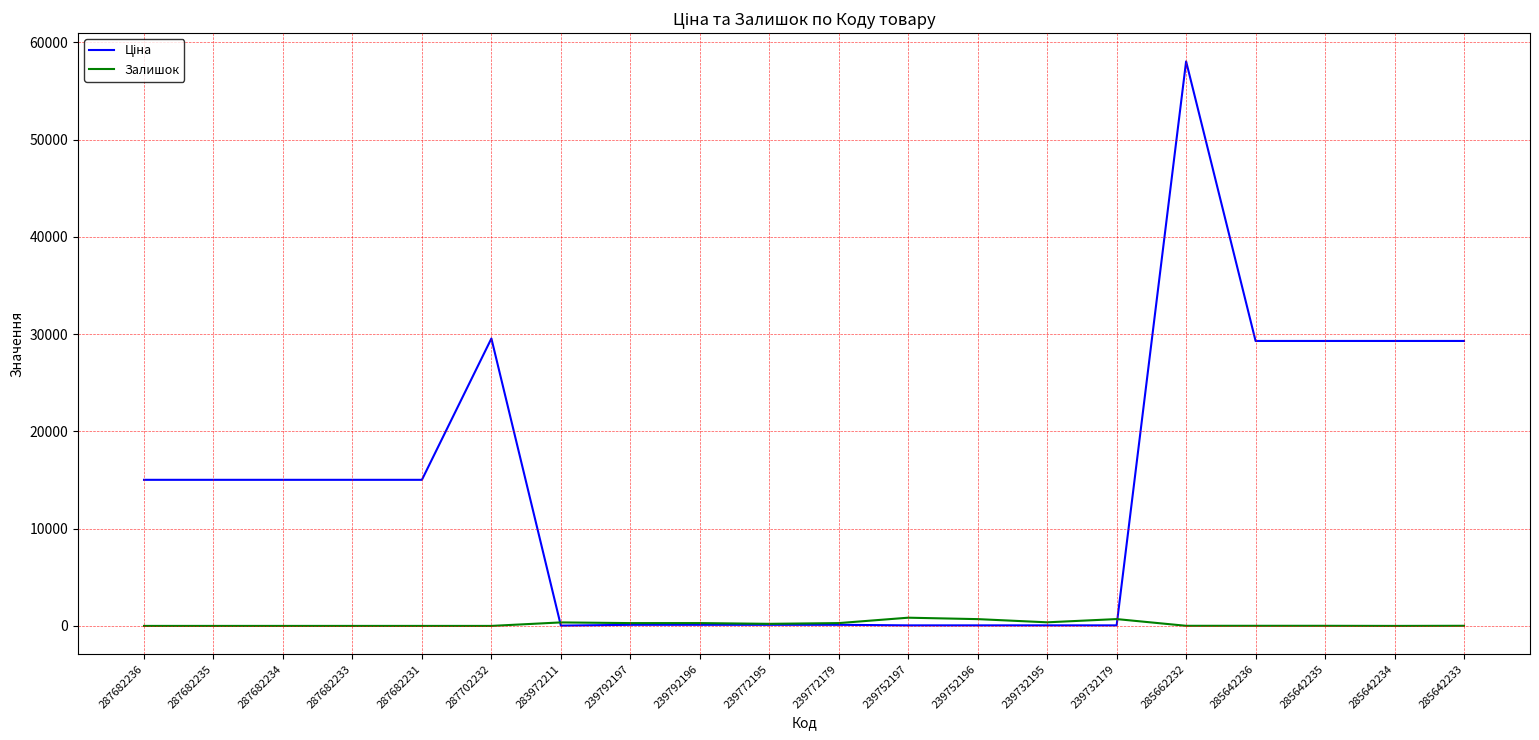

What is the sum of all Залишок values?

4107.0